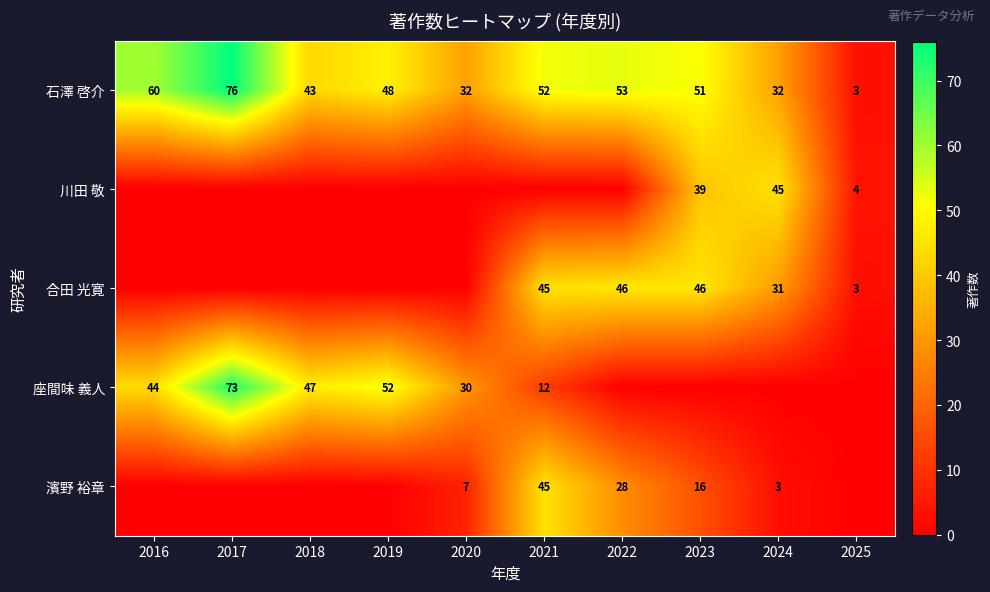

What is the total value across all series at 2021?

154